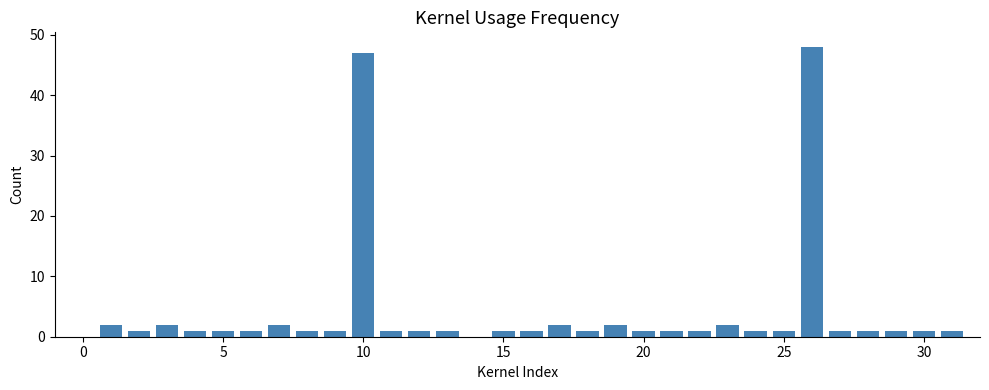

What is the sum of all values?

129